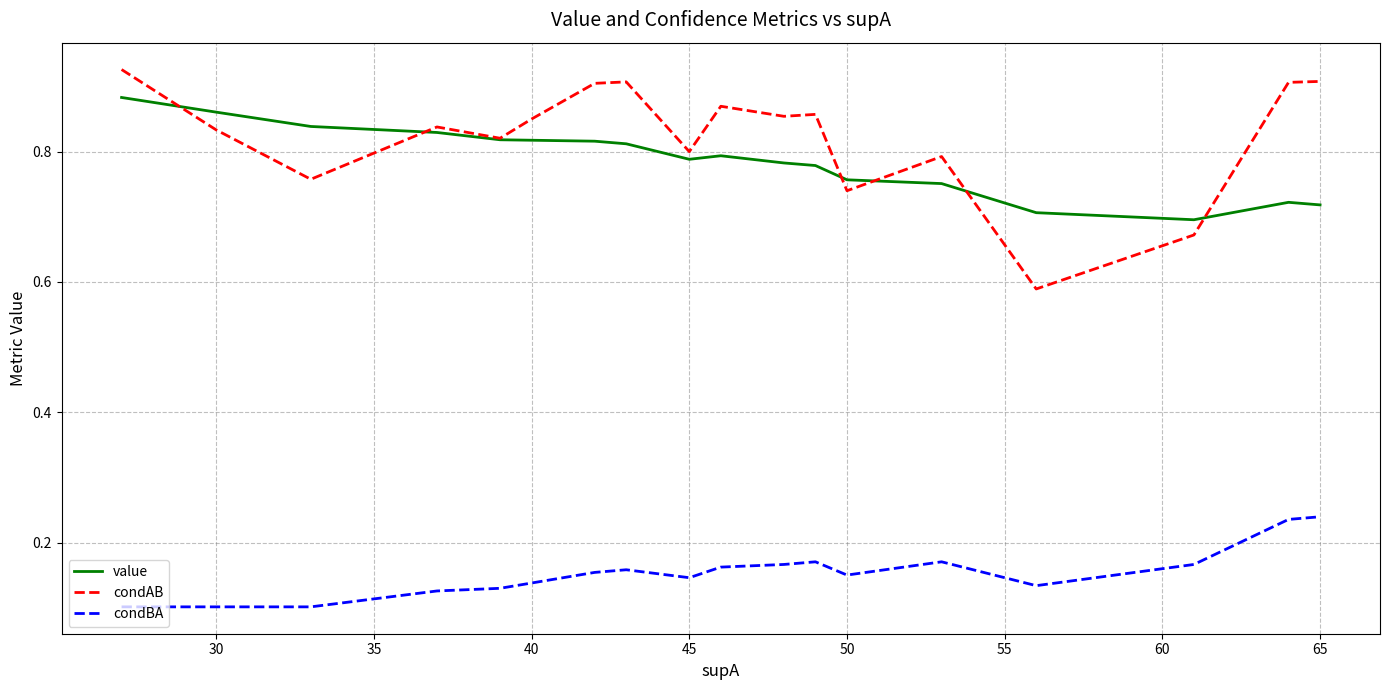

Which series has the widest spread of values?

condAB